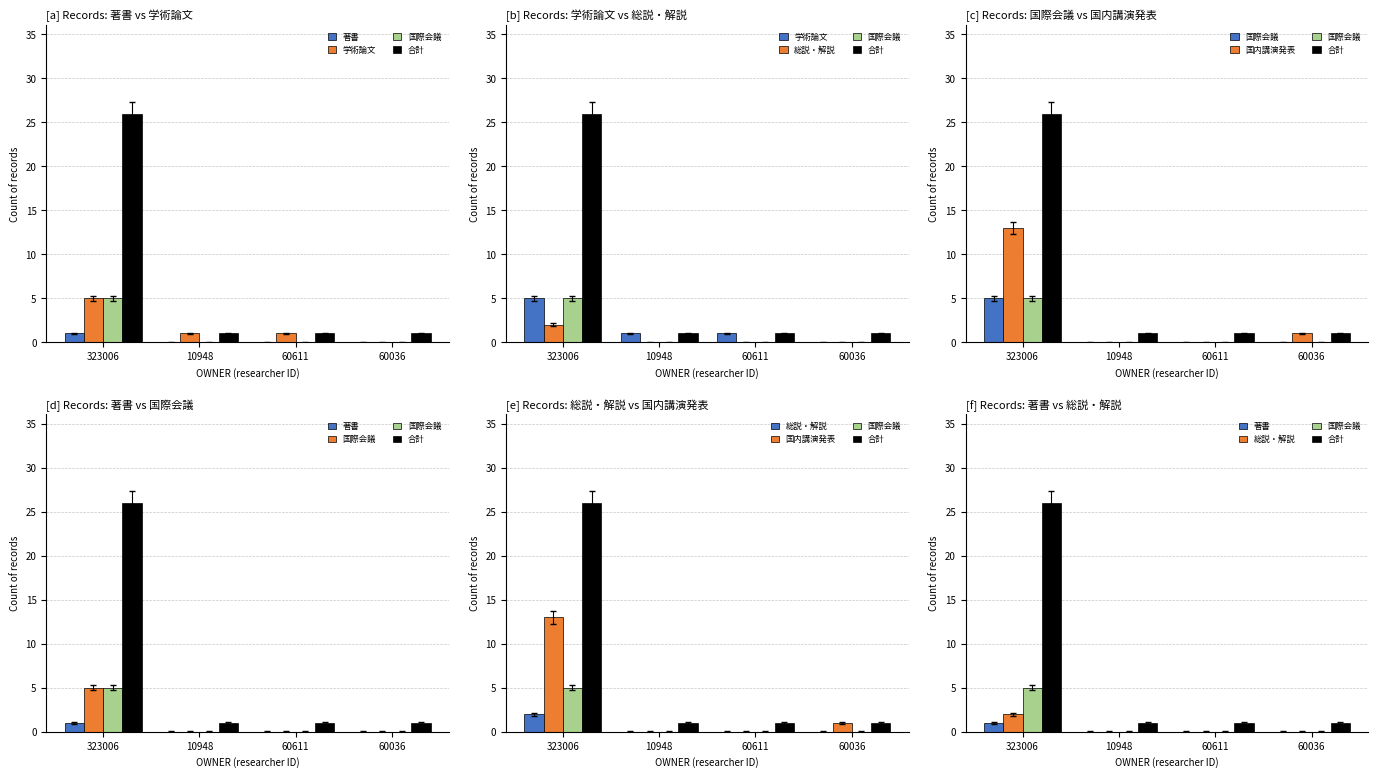

What is the difference between the highest and lowest values at 60036?

1